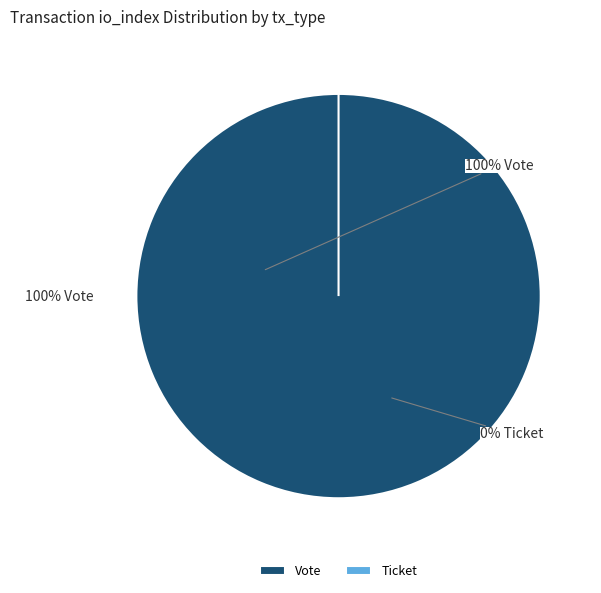

To the nearest percent, what is the difference between the Vote (io_index=1) and Ticket (io_index=0) slice percentages?

100%